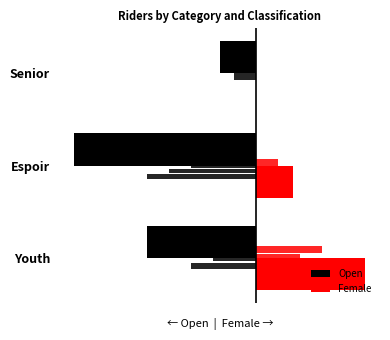

The Female series shows 1 at Espoir. True or false?

True